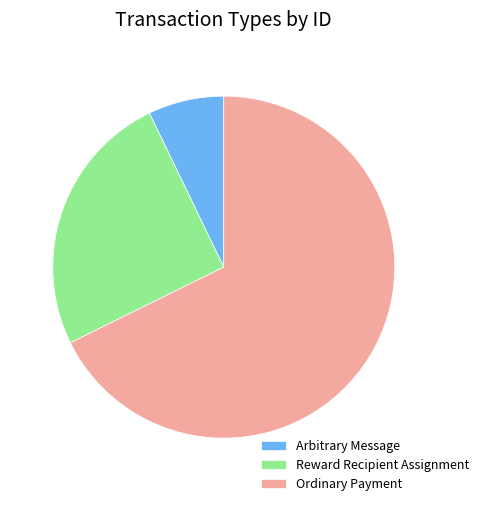

Which category accounts for the majority?

Ordinary Payment